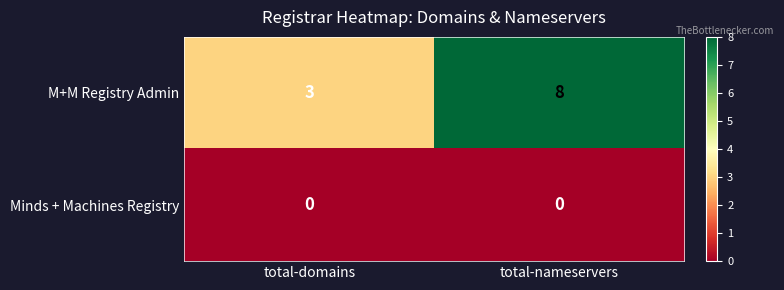

What is the sum of the M+M Registry Admin values at total-domains and total-nameservers?

11